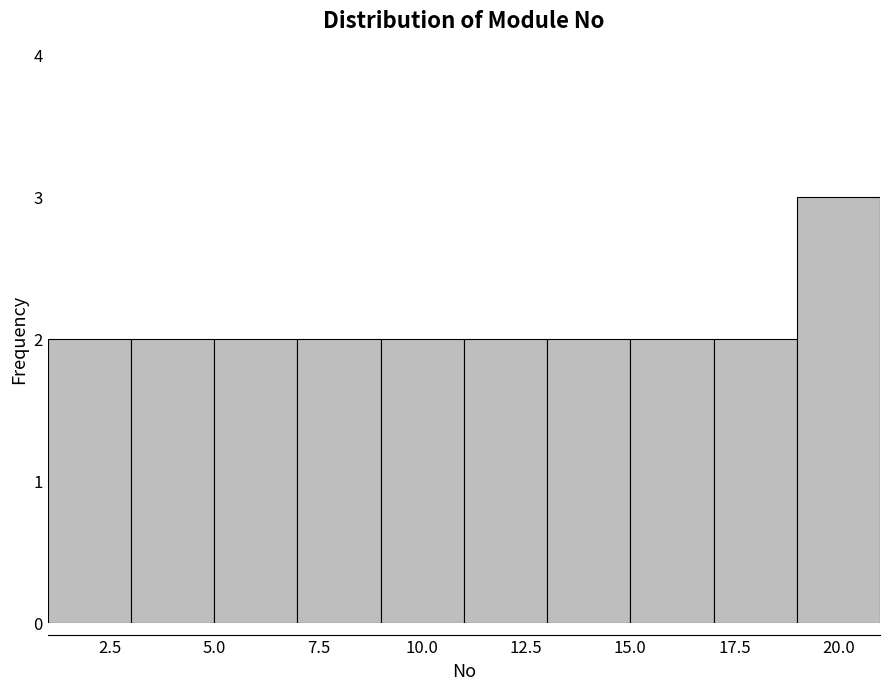

Over which range of the x-axis is the bar tallest?

19 to 21